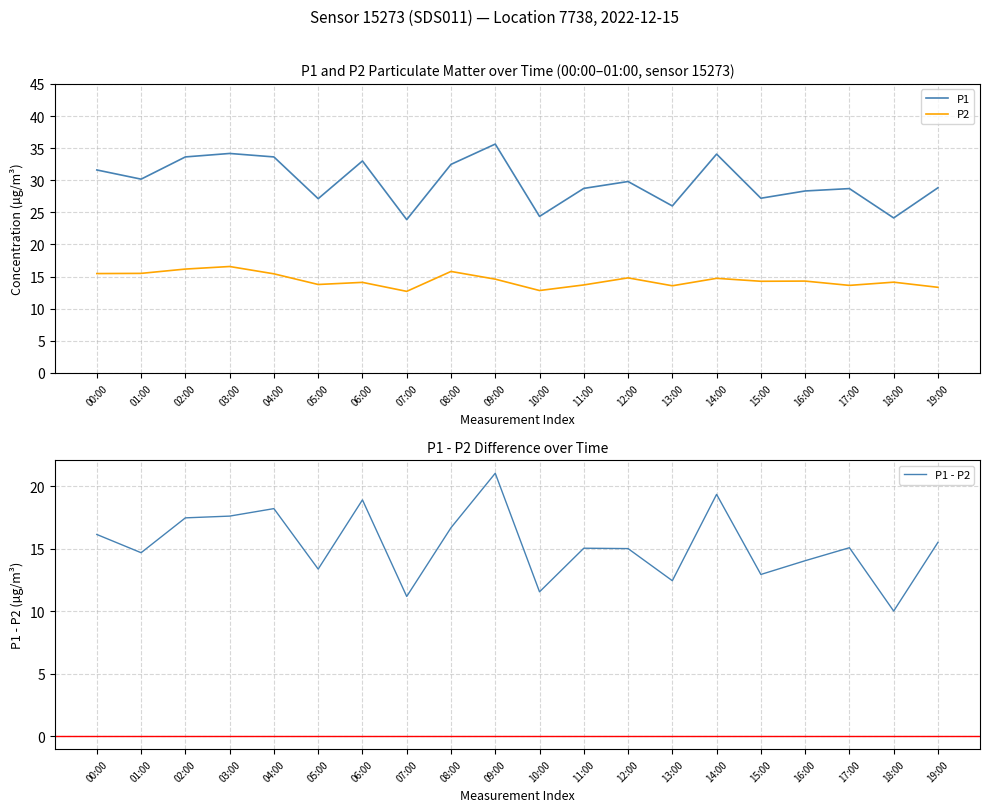

True or false: P1 and P1 - P2 cross at least once.

False